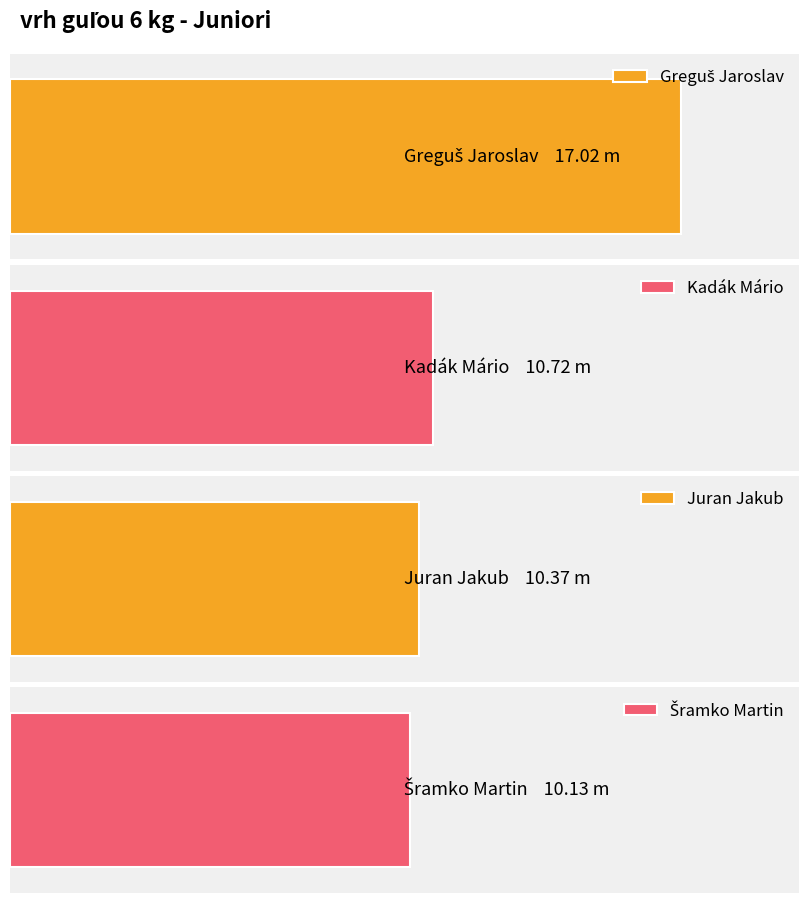

The chart shows a value of 10.1 at Šramko Martin. True or false?

True